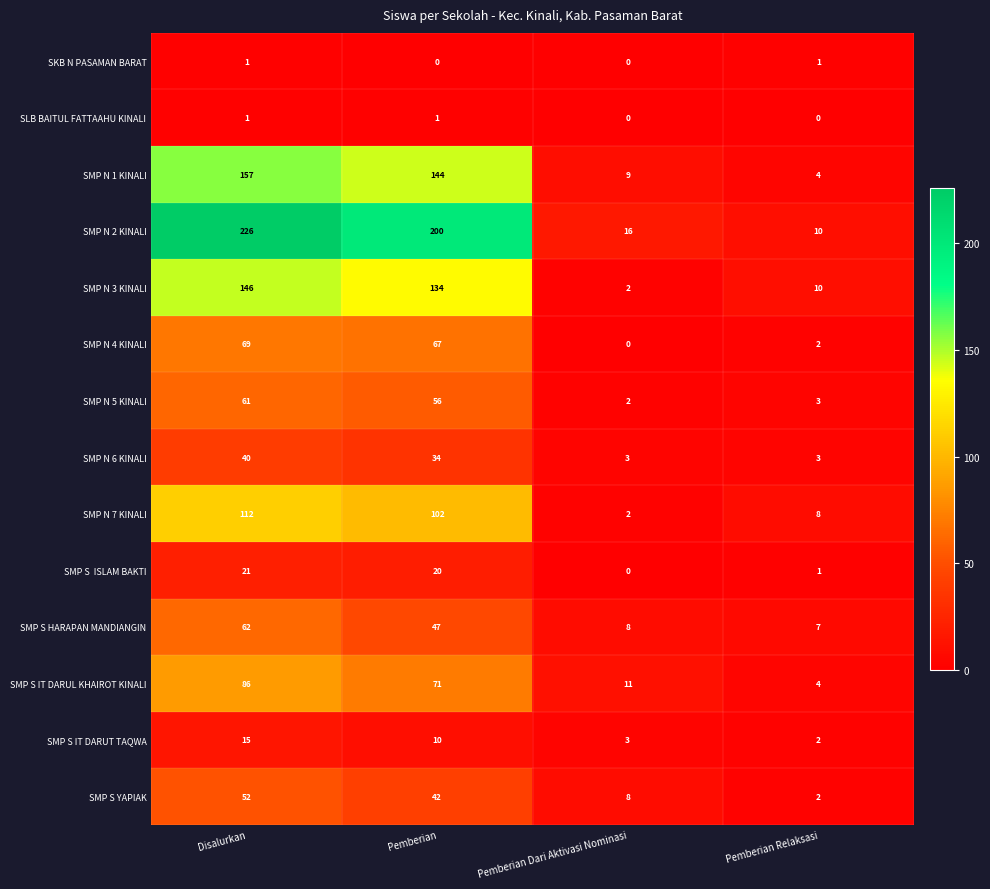

Between Disalurkan and Pemberian Relaksasi, which series saw the biggest shift?

SMP N 2 KINALI